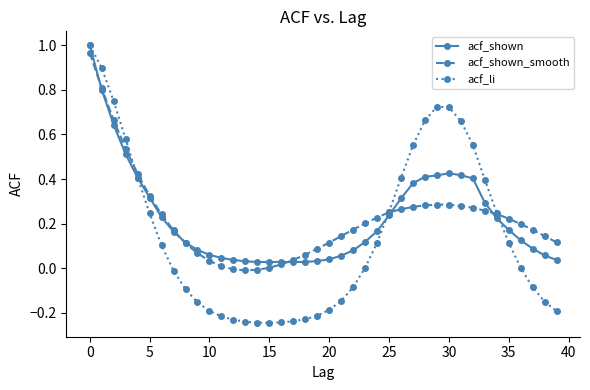

Which series has the largest range (max minus min)?

acf_li